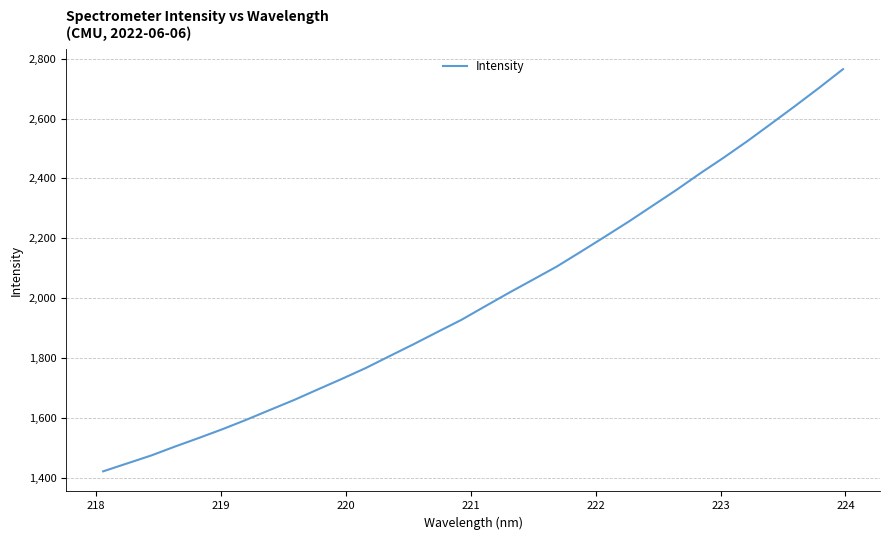

What is the difference between the maximum and minimum values?

1344.6